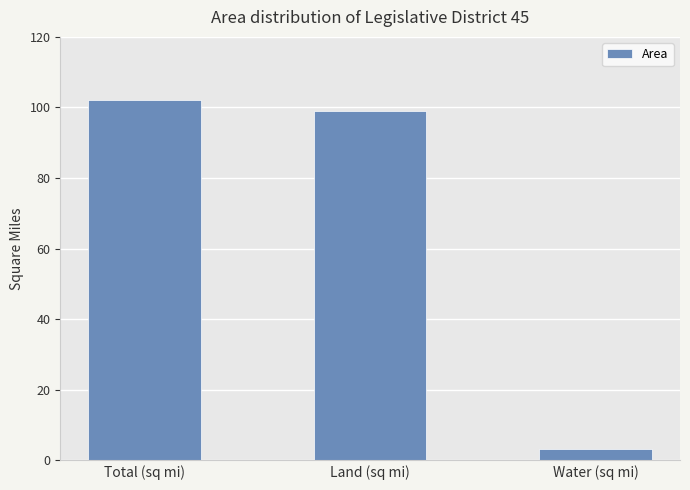

Are the bars horizontal?

No